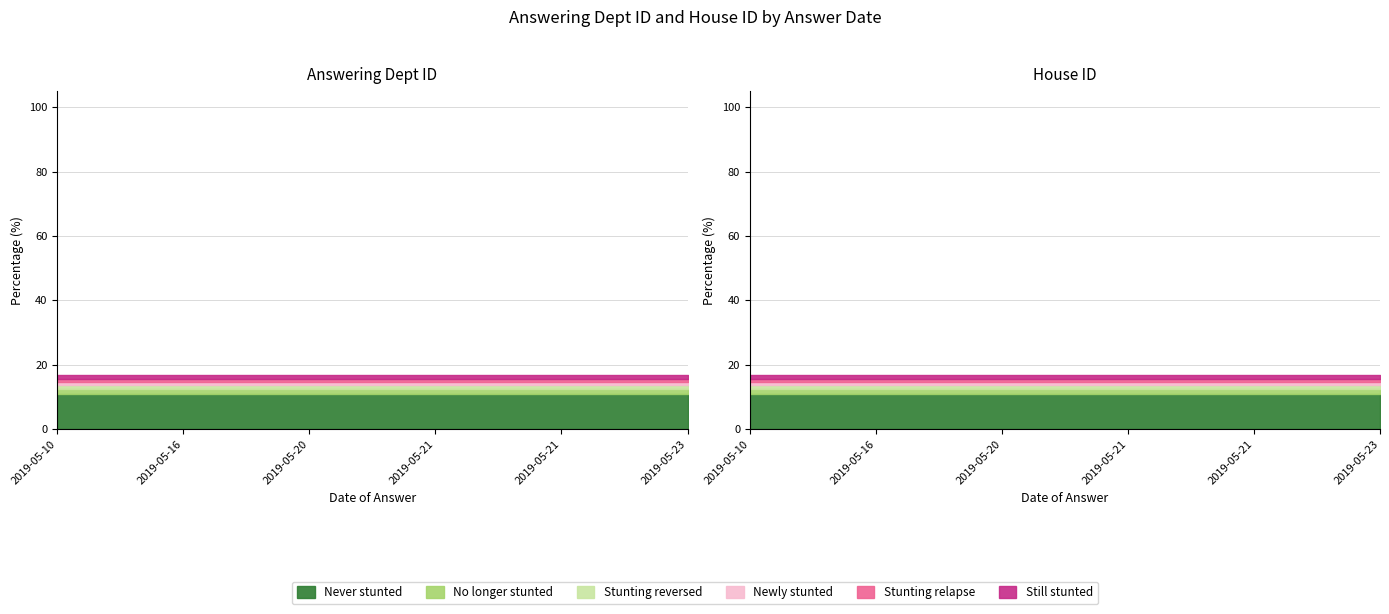

How many lines are shown in the chart?

2